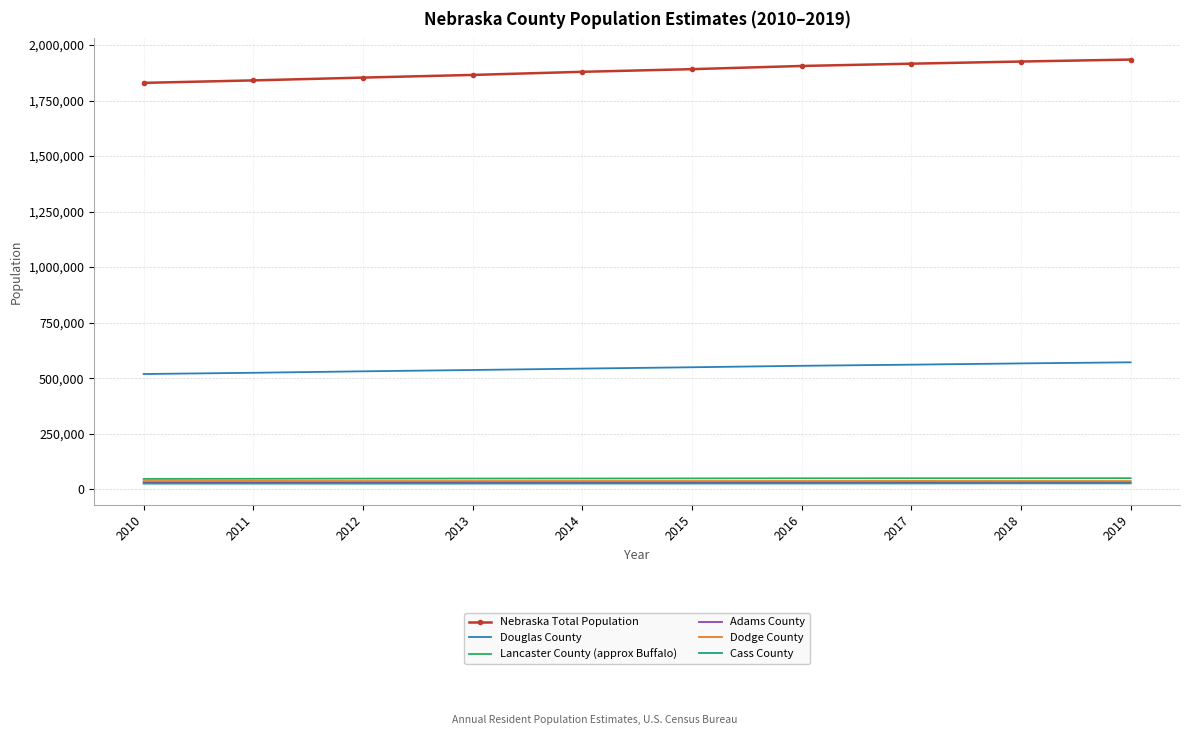

The Douglas County series shows 928299 at 2014. True or false?

False